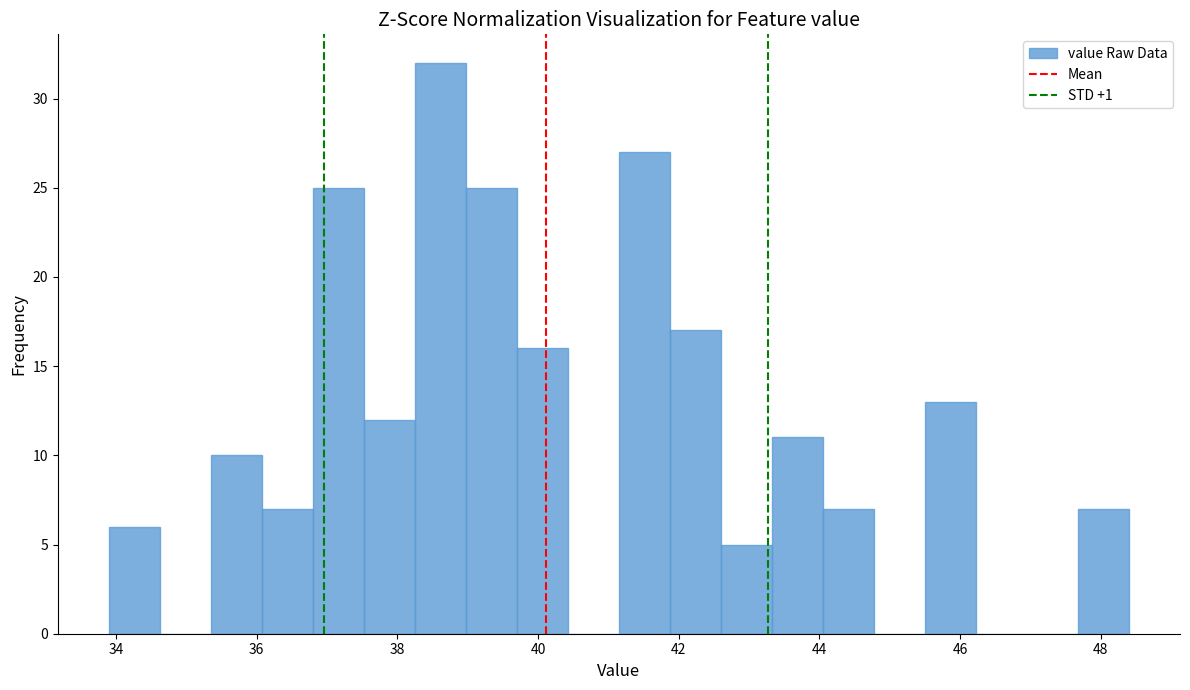

Read against the x-axis, roughly where is the centre of the tallest bar?

38.6